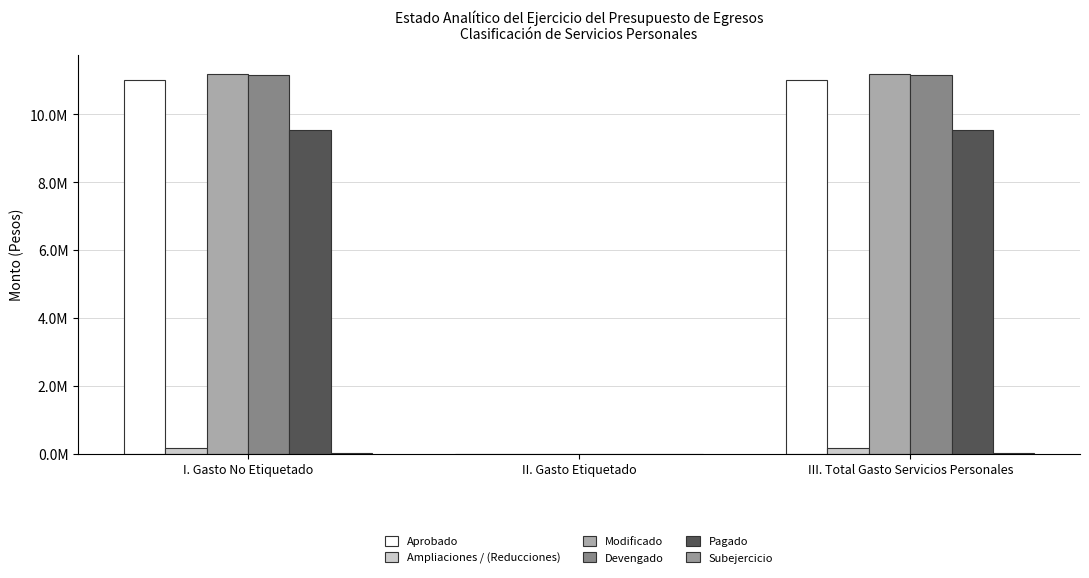

Are the bars horizontal?

No